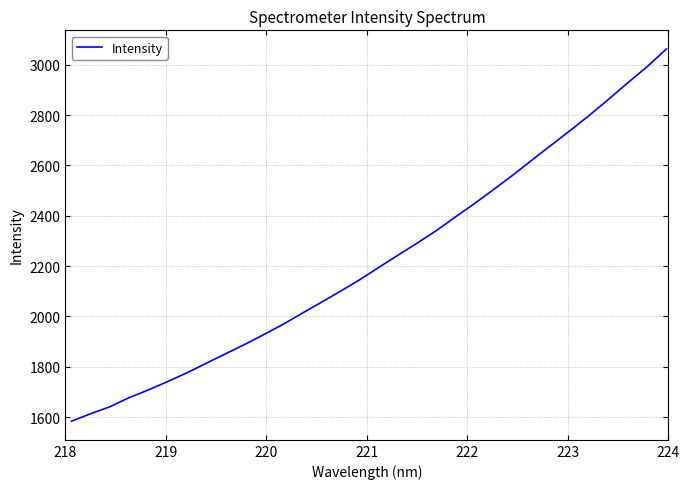

True or false: the data has more than 1 interior local peaks.

False